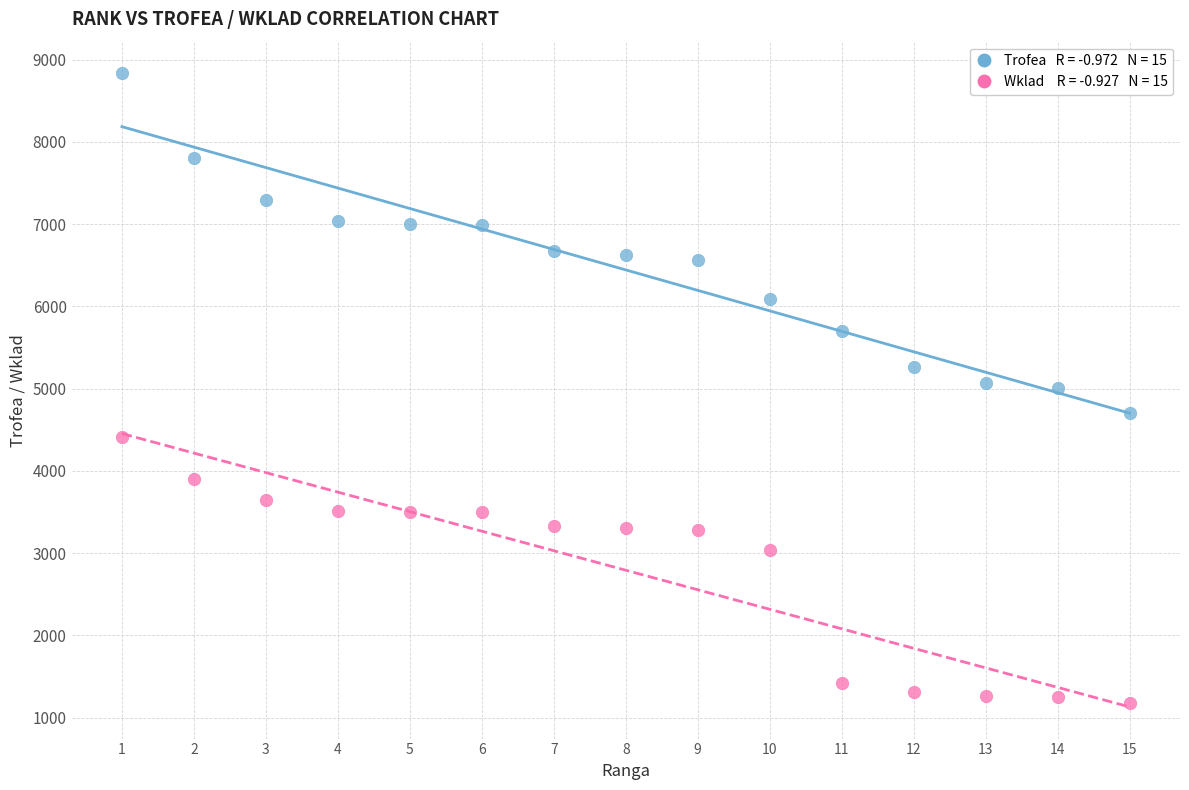

Across all data points, what is the range of X values (max minus min)?

14